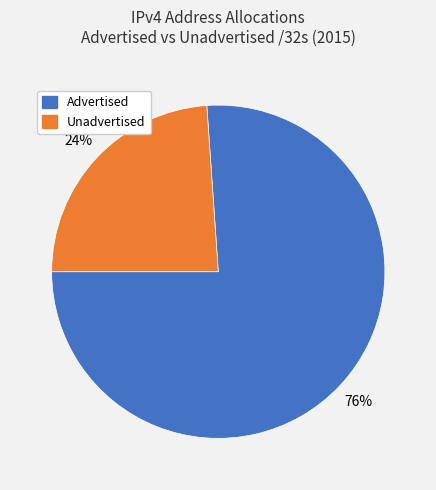

To the nearest percent, what is the average slice percentage?

50%